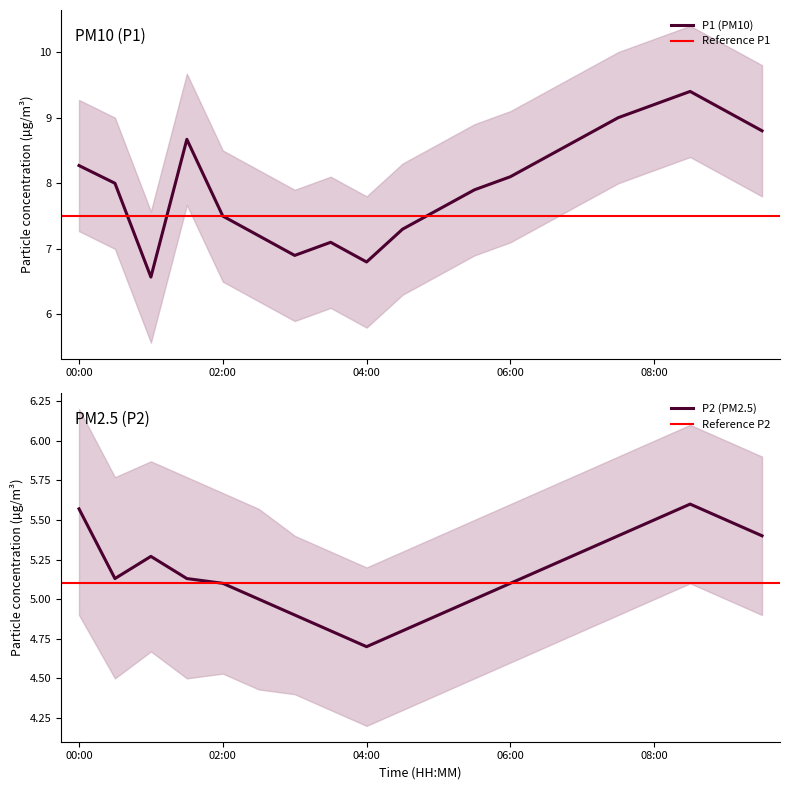

Reading left to right, list all the values displayed in this chart.

P1: 00:00=8.3	00:30=8.0	01:00=6.6	01:30=8.7	02:00=7.5	02:30=7.2	03:00=6.9	03:30=7.1	04:00=6.8	04:30=7.3	05:00=7.6	05:30=7.9	06:00=8.1	06:30=8.4	07:00=8.7	07:30=9.0	08:00=9.2	08:30=9.4	09:00=9.1	09:30=8.8
P2: 00:00=5.6	00:30=5.1	01:00=5.3	01:30=5.1	02:00=5.1	02:30=5.0	03:00=4.9	03:30=4.8	04:00=4.7	04:30=4.8	05:00=4.9	05:30=5.0	06:00=5.1	06:30=5.2	07:00=5.3	07:30=5.4	08:00=5.5	08:30=5.6	09:00=5.5	09:30=5.4